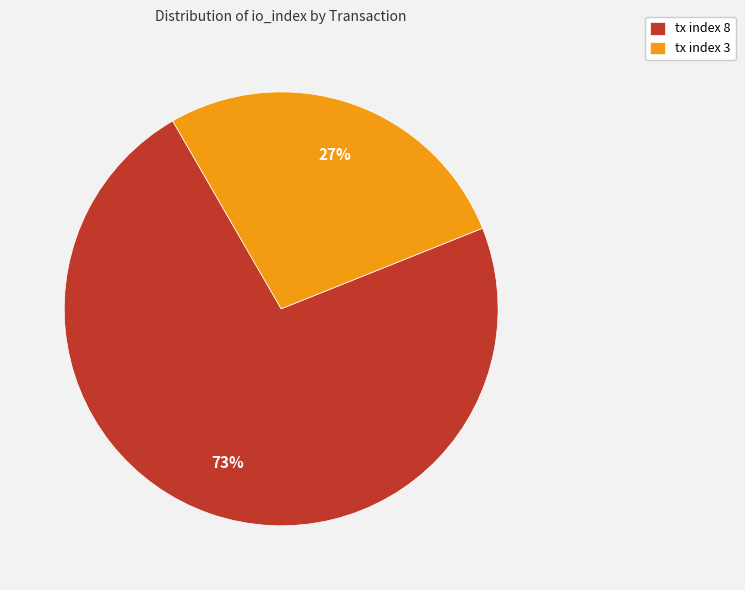

Which category accounts for the majority?

tx index 8